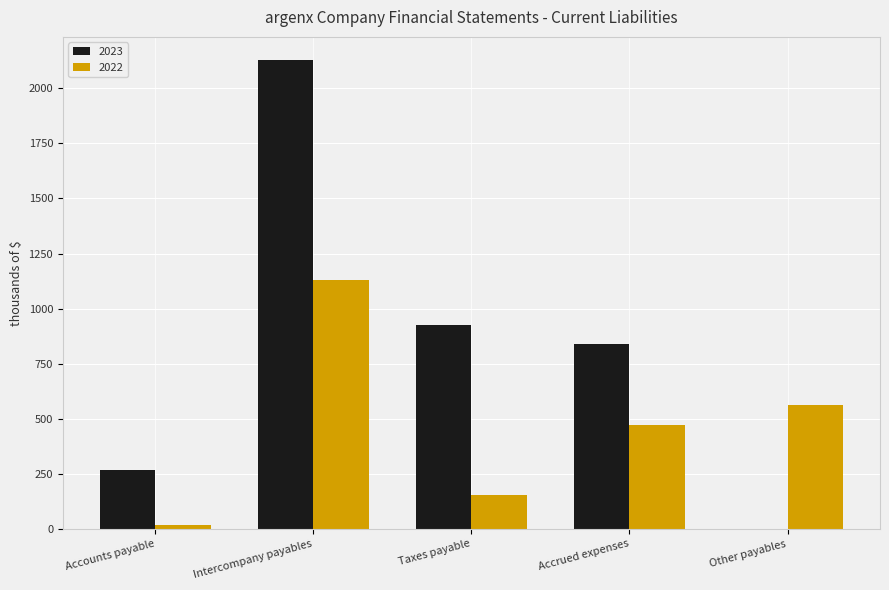

Reading left to right, what are all the values shown in this chart?

2023: 266	2127	925	841	0
2022: 20	1130	155	474	563